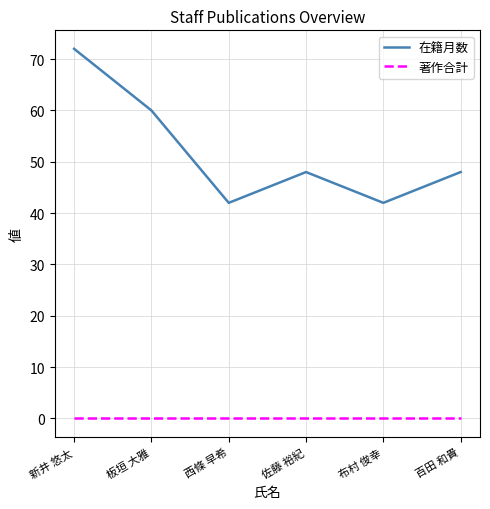

Reading left to right, transcribe all the data shown in this chart.

在籍月数: 新井 悠太=72	板垣 大雅=60	西條 早希=42	佐藤 裕紀=48	布村 俊幸=42	百田 和貴=48
著作合計: 新井 悠太=0	板垣 大雅=0	西條 早希=0	佐藤 裕紀=0	布村 俊幸=0	百田 和貴=0